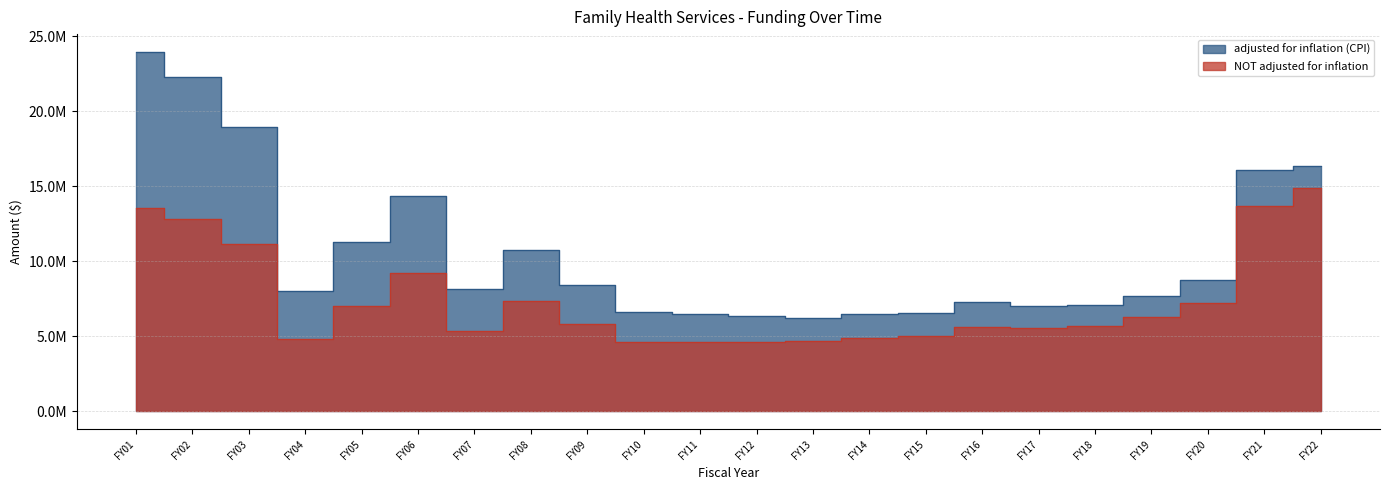

What is the value of the adjusted for inflation (CPI) point at the 12th from the left?

6331767